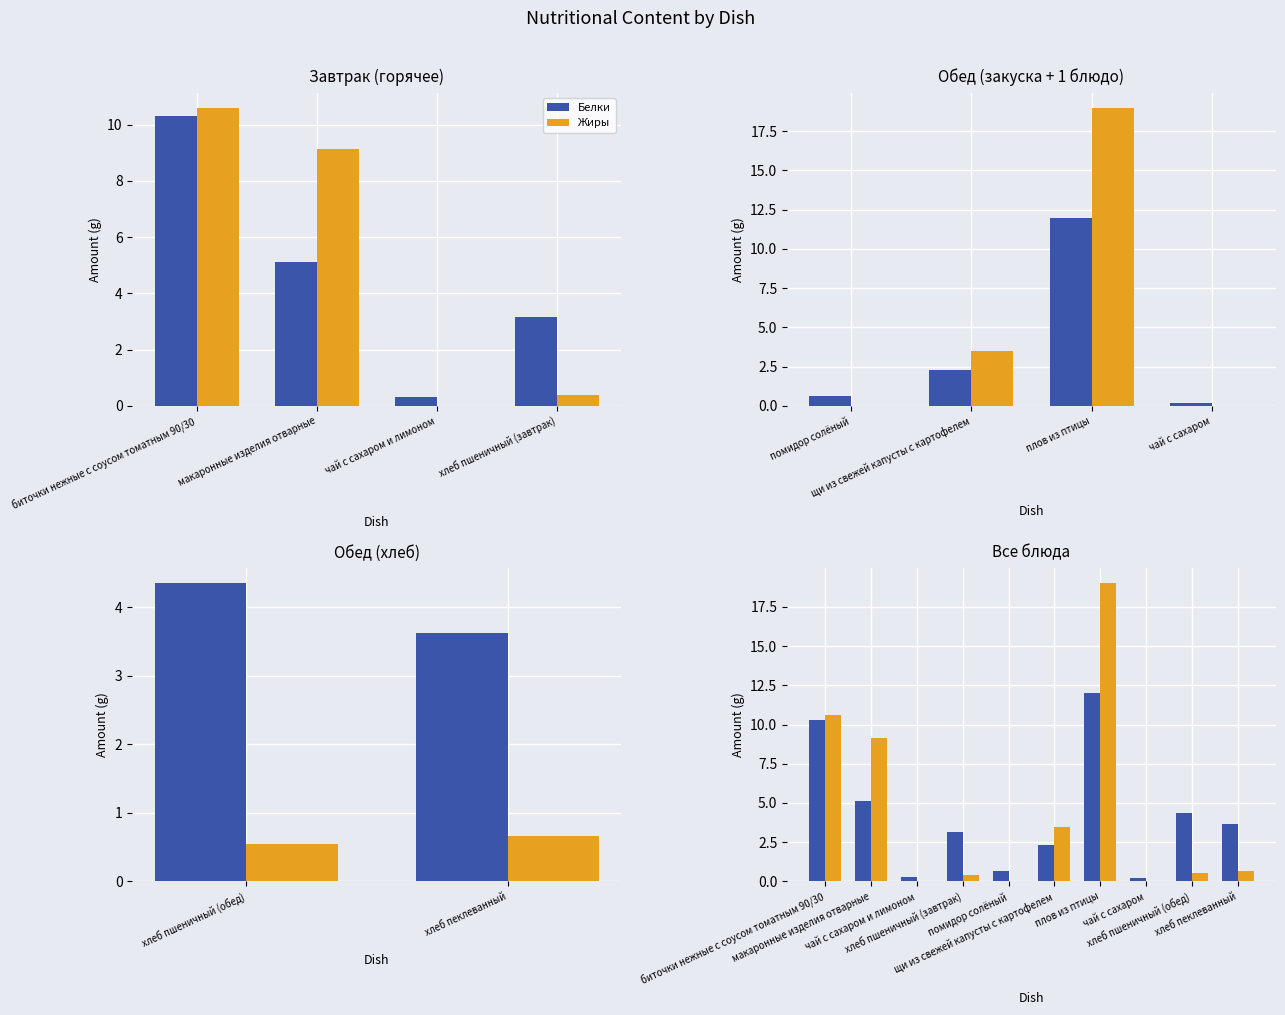

What is the difference between the highest and lowest values at щи из свежей капусты с картофелем?

1.2